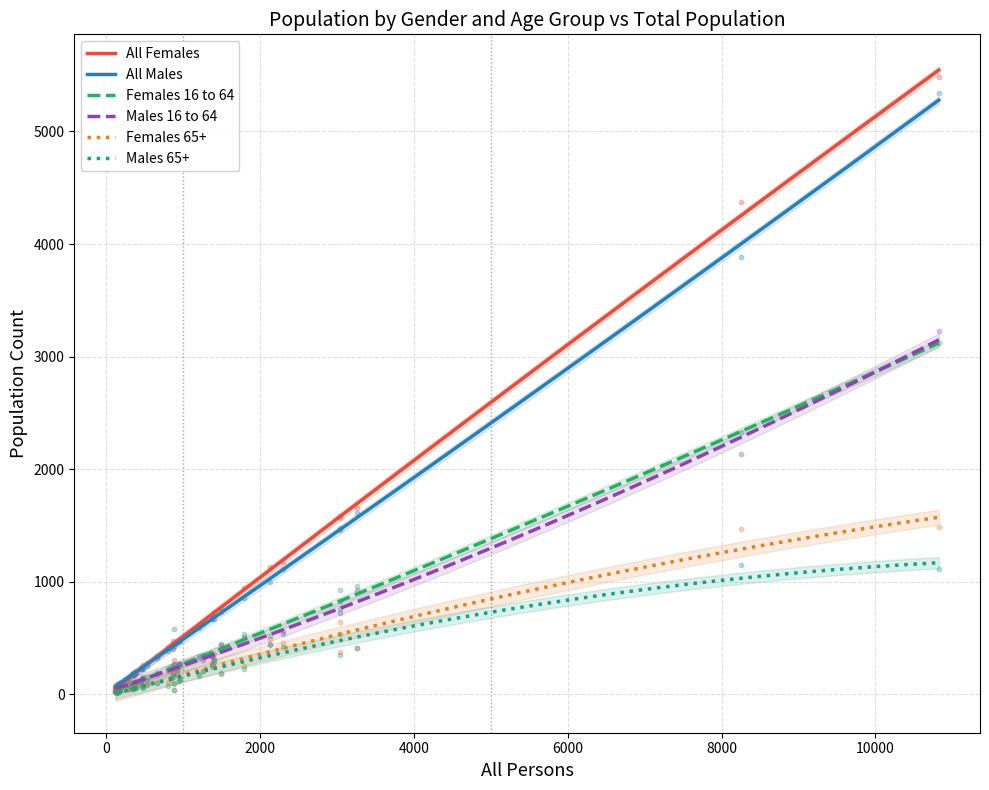

At how many categories does at least one series exceed 1340?

5